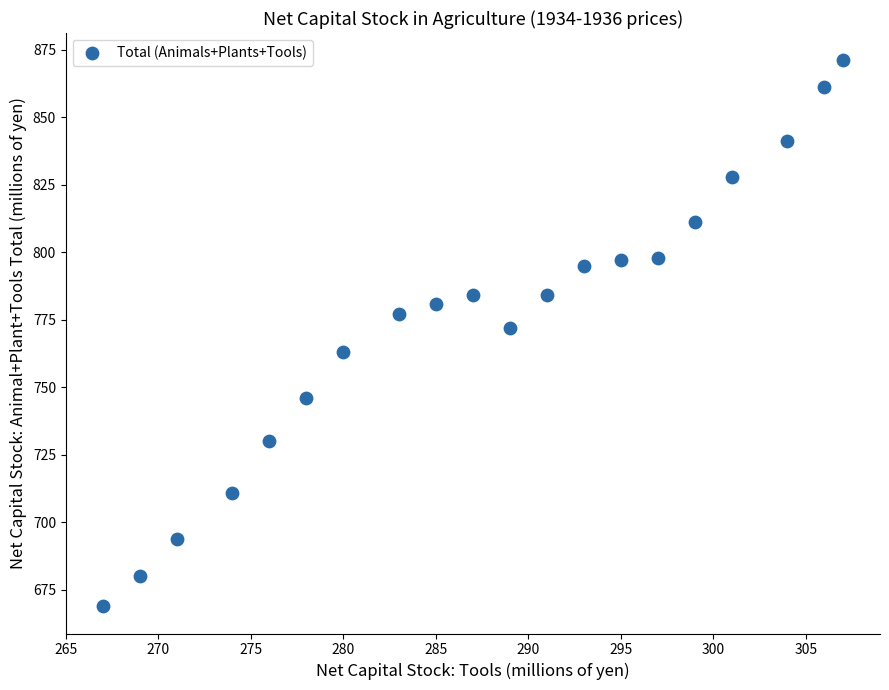

What is the range of Y values (max minus min)?

202